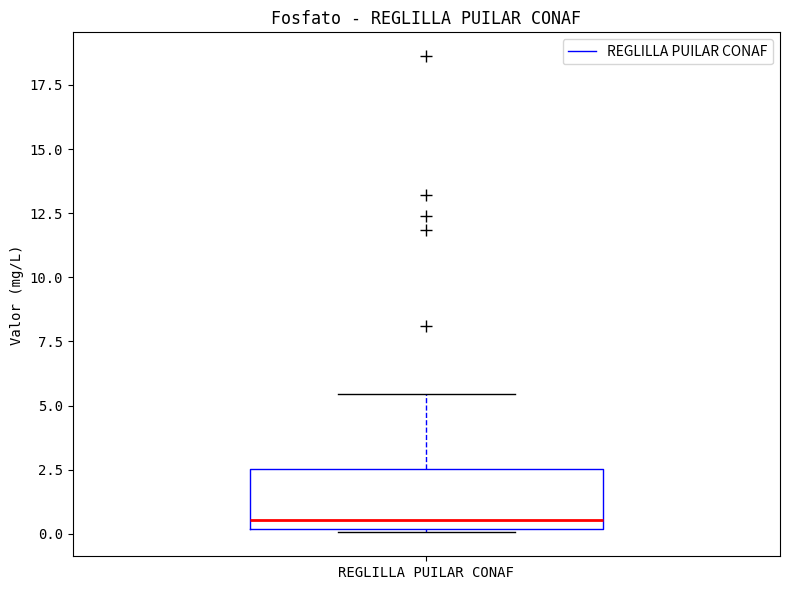

Transcribe this box plot: give where the median line is, the range the box spans, and where the two whiskers end, as read against the y-axis. The values are not printed on the chart, so give them approximately, as read against the axis.

median 0.5, box 0.0 to 2.5, whiskers 0.0 to 5.5